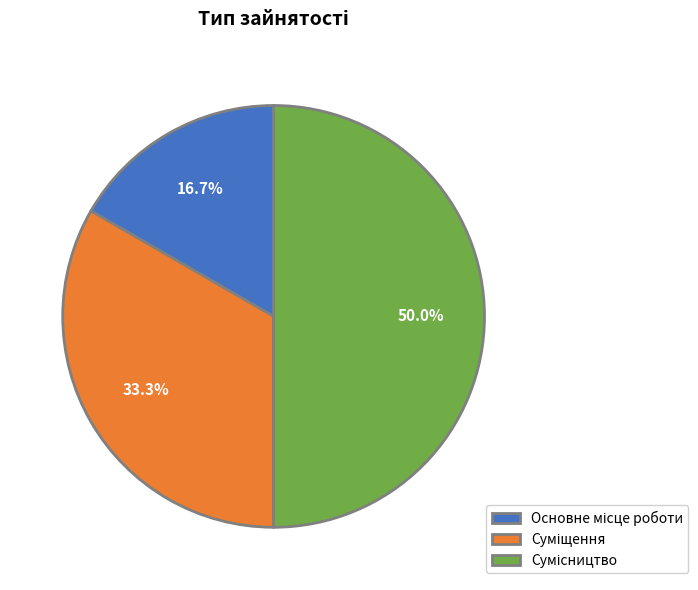

How many slices are in this pie chart?

3